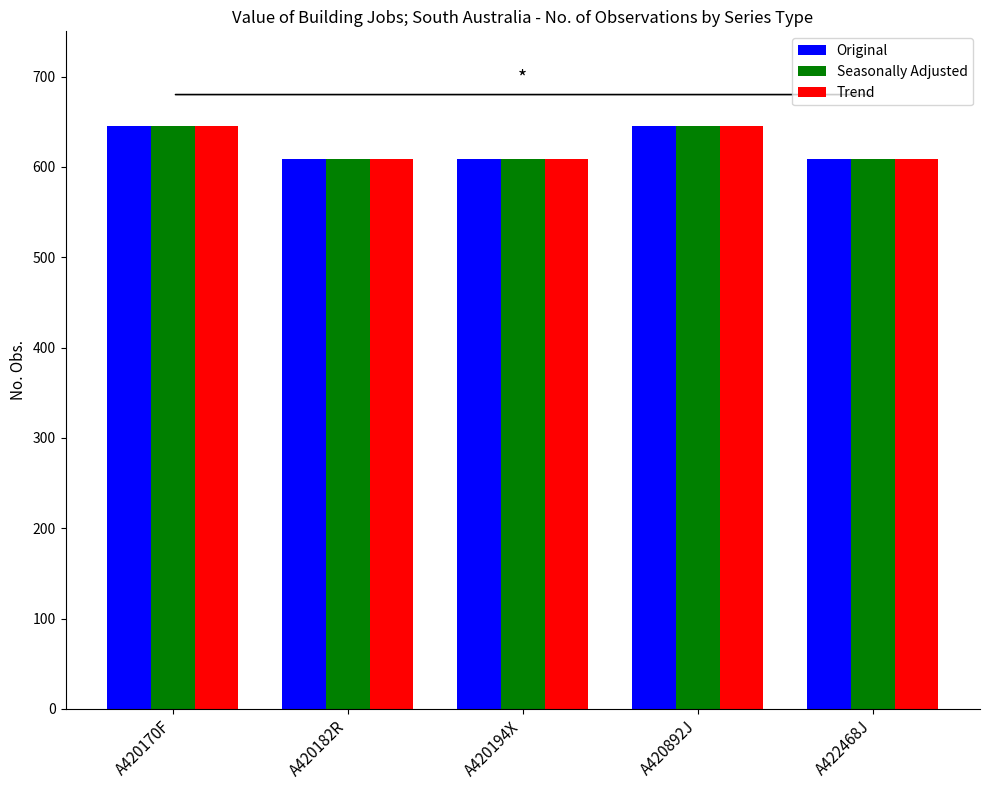

How many data points does each series have?

5